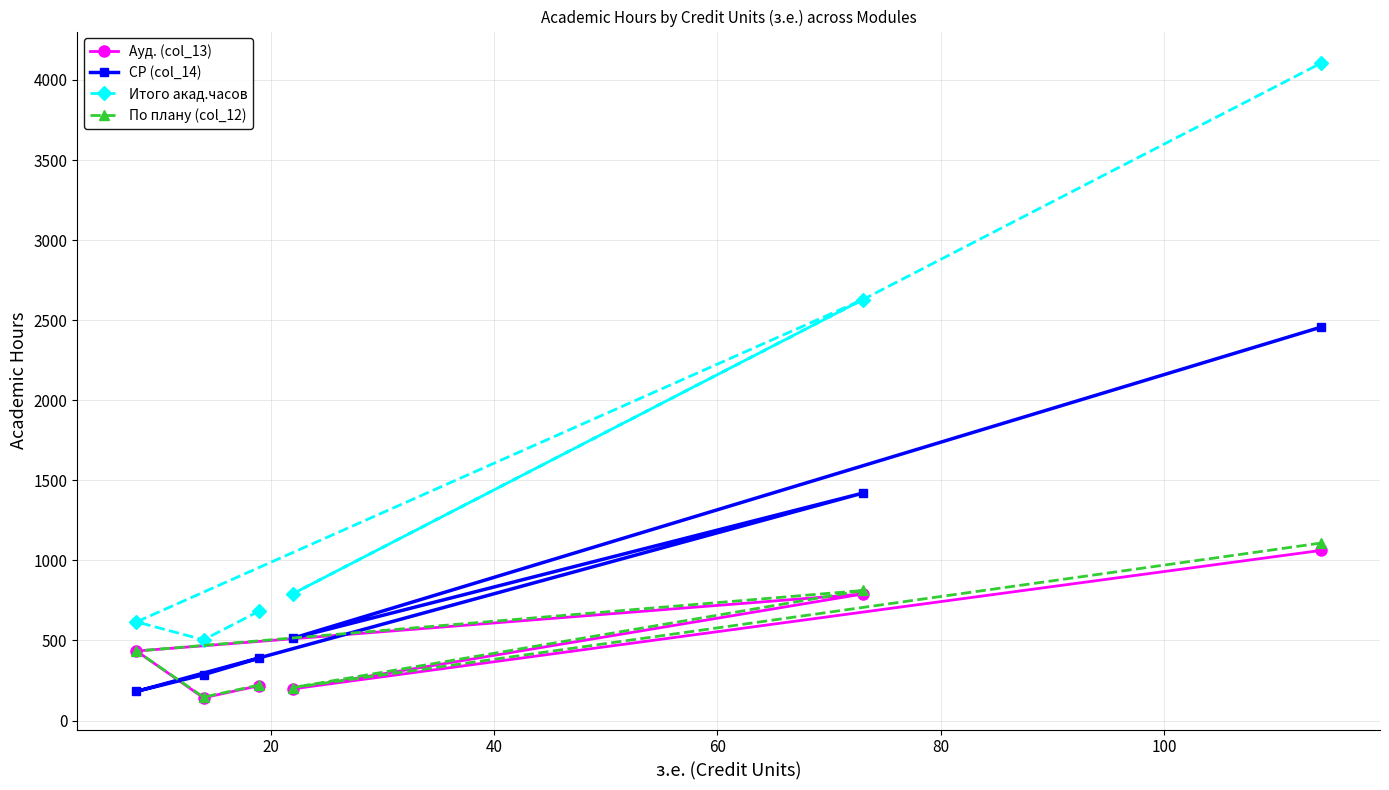

Reading right to left, what are all the values shown in this chart?

Ауд. (col_13): 1062	198	790	434	142	218
СР (col_14): 2456	514	1420	182	286	390
Итого акад.часов: 4104	792	2628	616	504	684
По плану (col_12): 1108	206	812	434	146	222